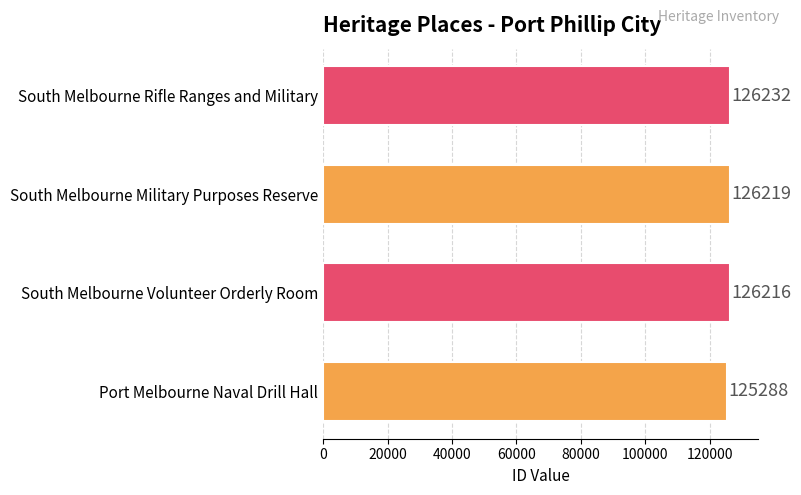

What is the maximum value shown in the chart?

126232